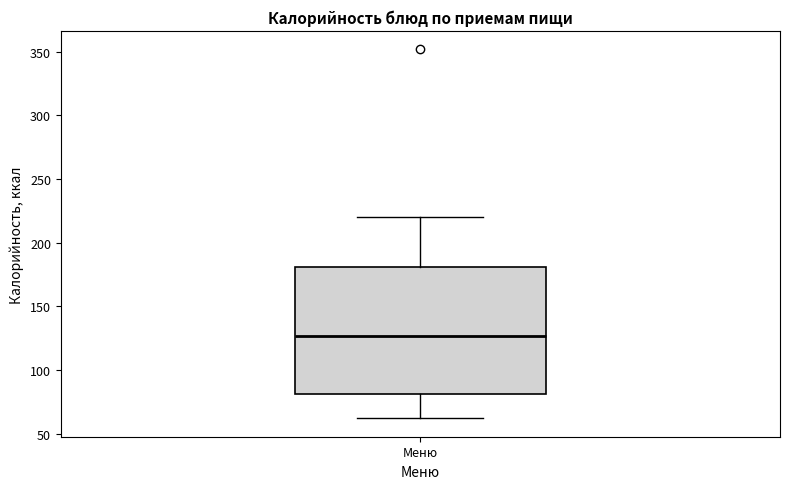

Read this box plot against the y-axis: the position of the median line, the range covered by the box, and the ends of both whiskers. The values are not printed on the chart, so give them approximately, as read against the axis.

median 125, box 80 to 180, whiskers 60 to 220